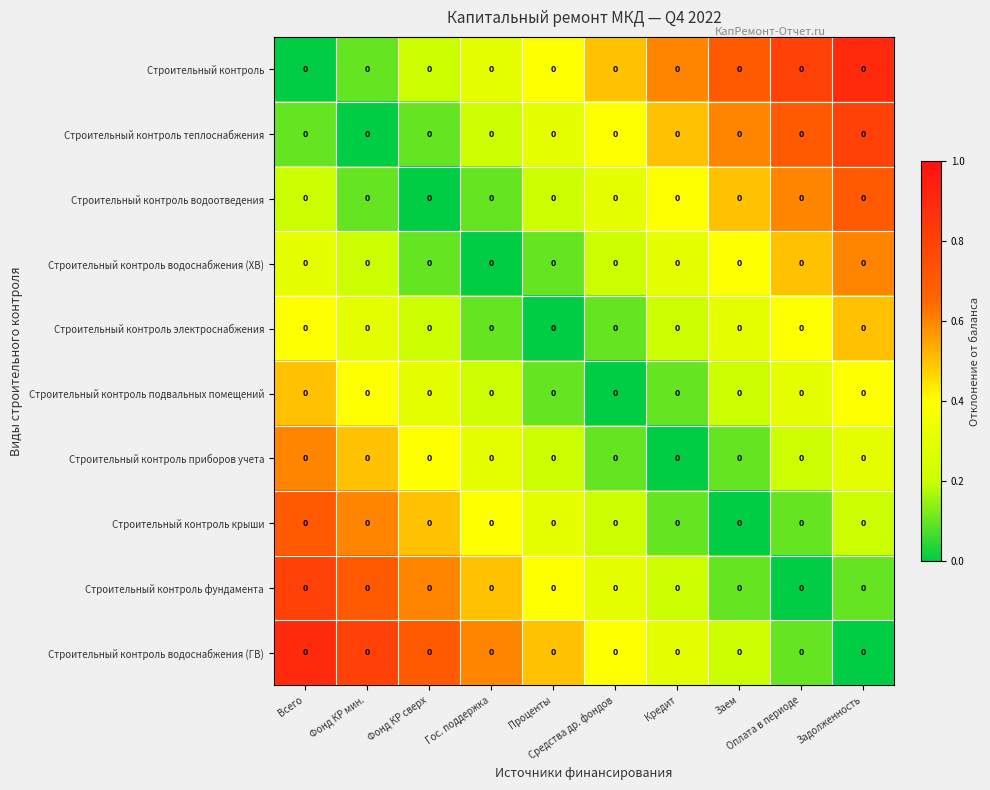

The value of Строительный контроль теплоснабжения at Гос. поддержка is 0.3. True or false?

False